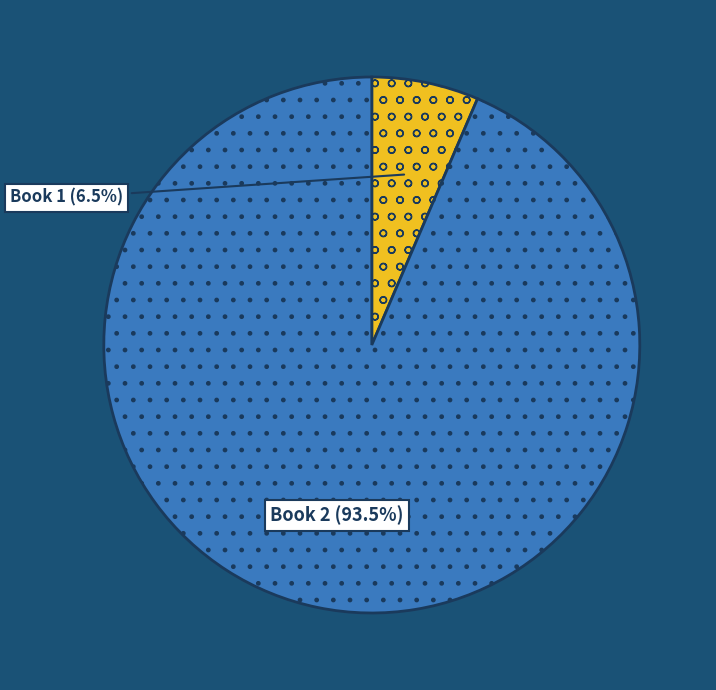

How many segments does this pie chart have?

2